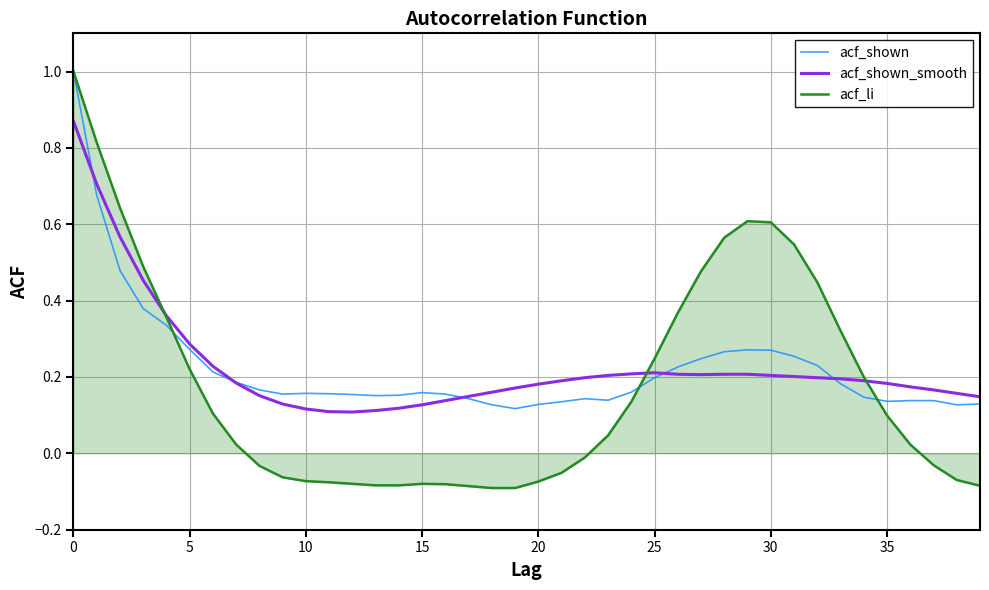

Which series has the widest spread of values?

acf_li